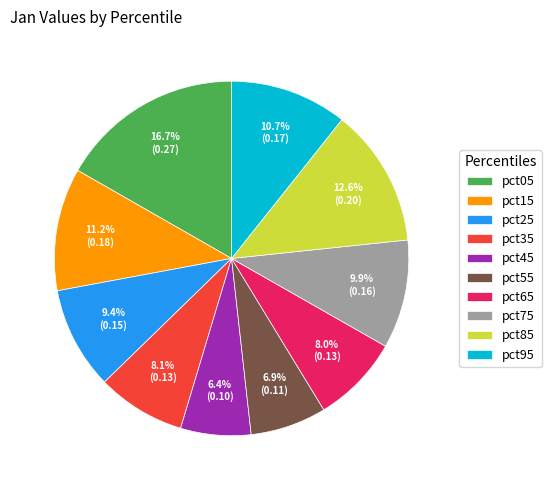

True or false: pct05 accounts for 17% of the total.

True